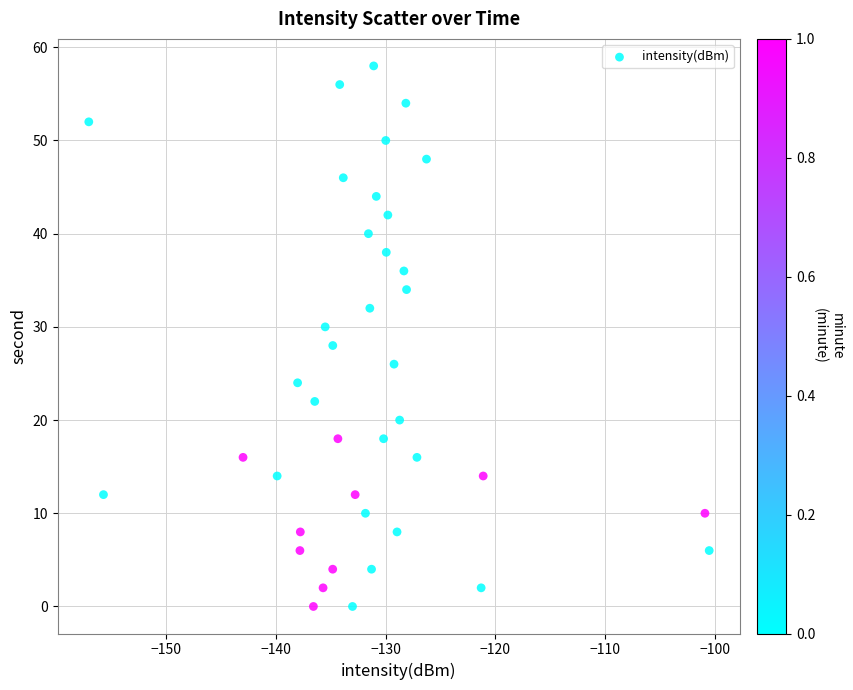

What is the range of Y values (max minus min)?

58